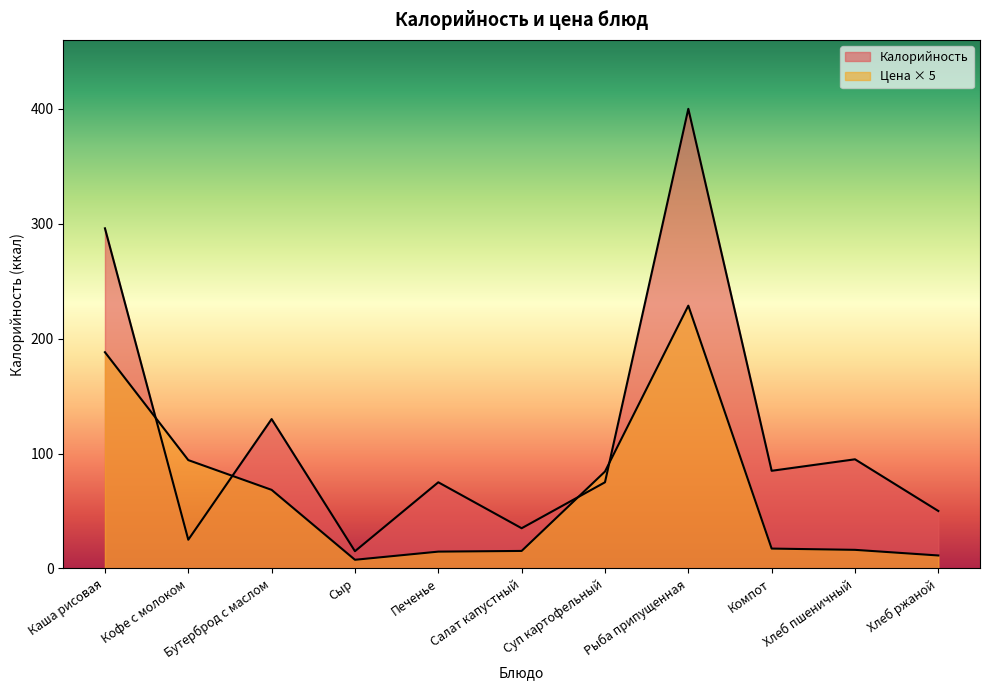

The Цена series shows 56.0 at Рыба припущенная. True or false?

False